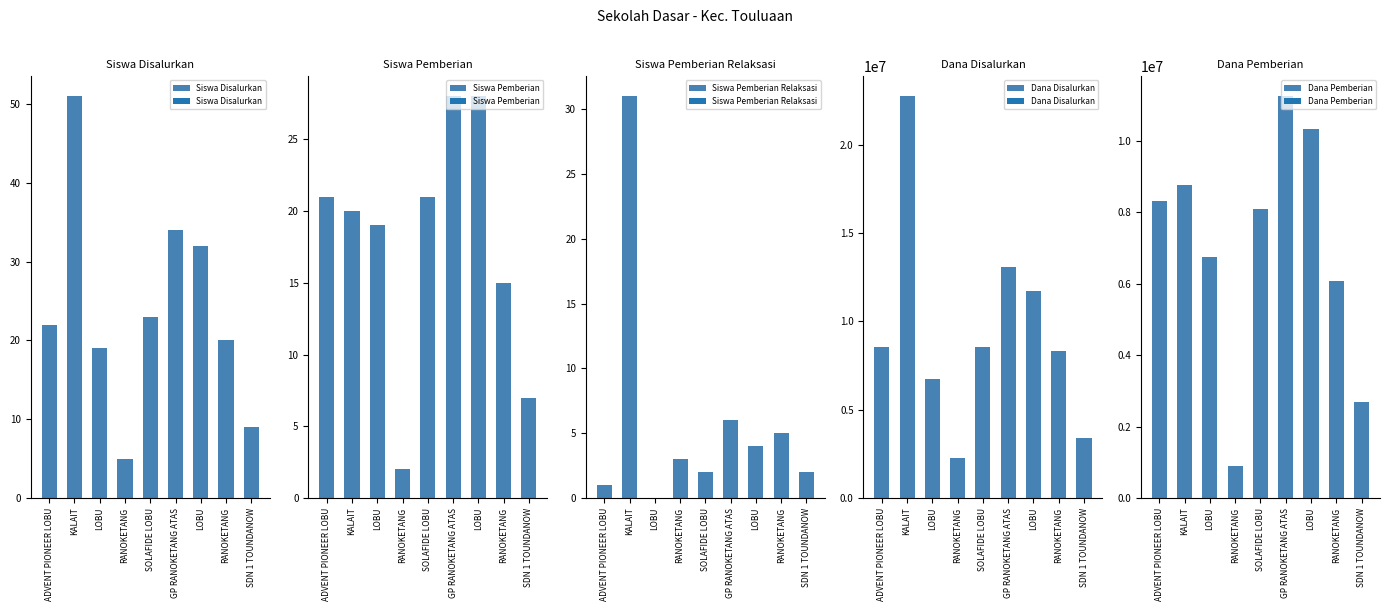

Rank the series by their maximum value, from lowest to highest.

Siswa Pemberian, Siswa Pemberian Relaksasi, Siswa Disalurkan, Dana Pemberian, Dana Disalurkan